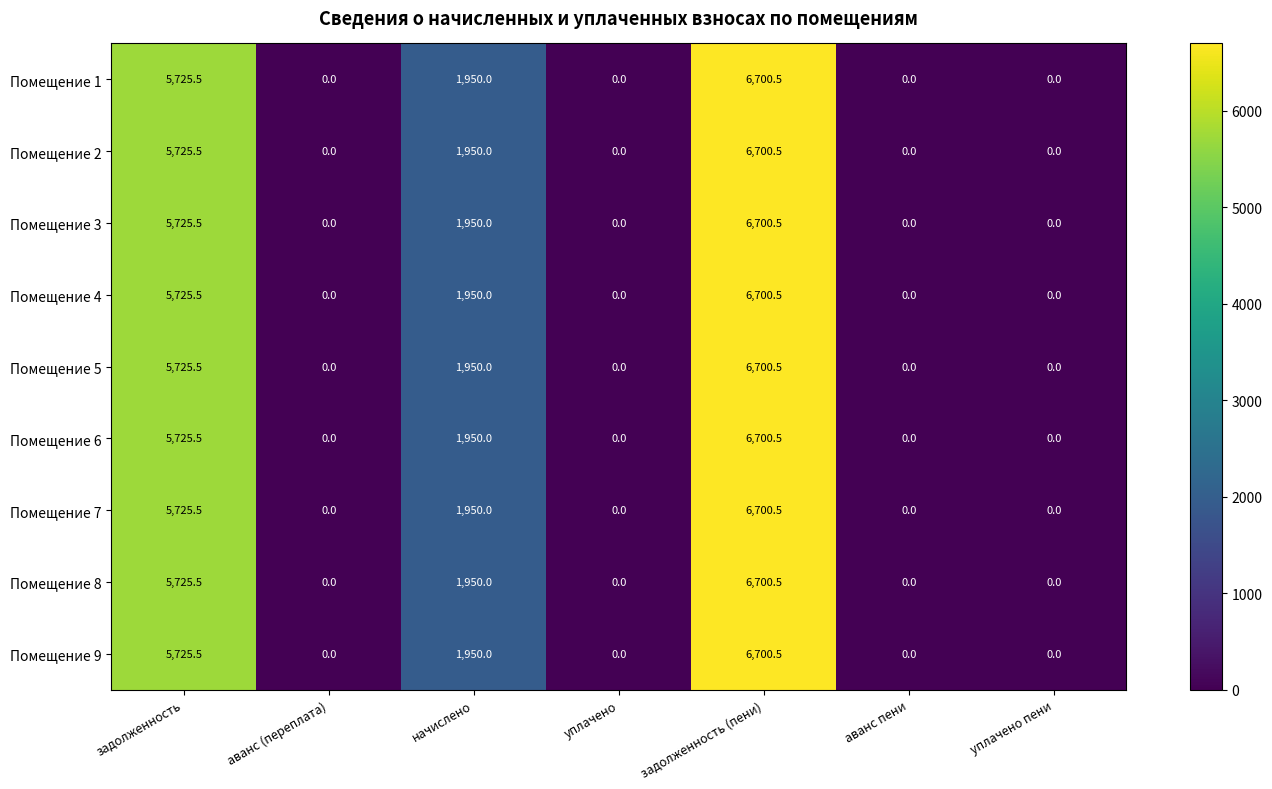

True or false: Помещение 4 has a value of -4335.8 at уплачено.

False